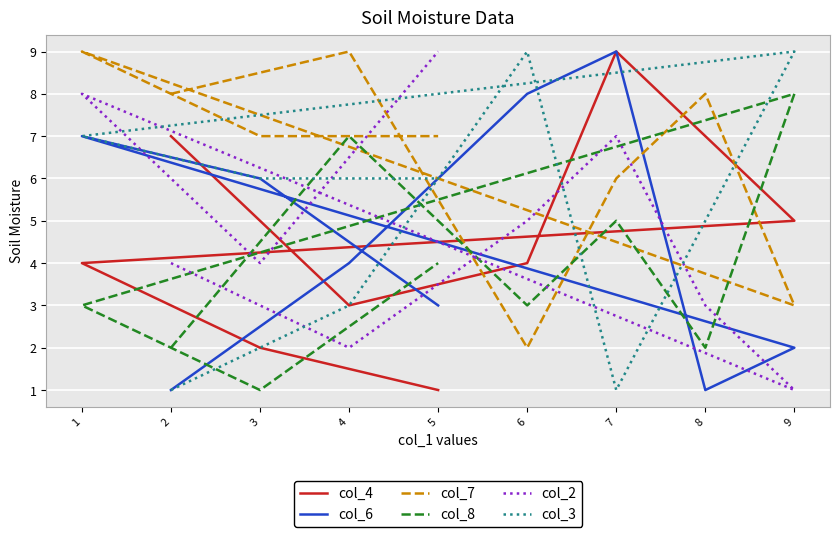

Reading right to left, list all the values displayed in this chart.

col_4: 5=1	3=2	1=4	9=5	8=7	7=9	6=4	4=3	2=7
col_6: 5=3	3=6	1=7	9=2	8=1	7=9	6=8	4=4	2=1
col_7: 5=7	3=7	1=9	9=3	8=8	7=6	6=2	4=9	2=8
col_8: 5=4	3=1	1=3	9=8	8=2	7=5	6=3	4=7	2=2
col_2: 5=9	3=4	1=8	9=1	8=3	7=7	6=5	4=2	2=4
col_3: 5=6	3=6	1=7	9=9	8=5	7=1	6=9	4=3	2=1